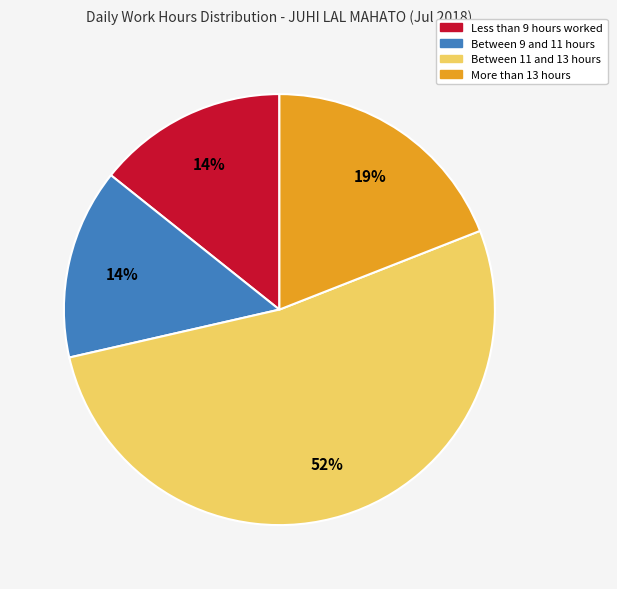

To the nearest percent, what is the difference between the More than 13 hours and Between 9 and 11 hours slice percentages?

5%